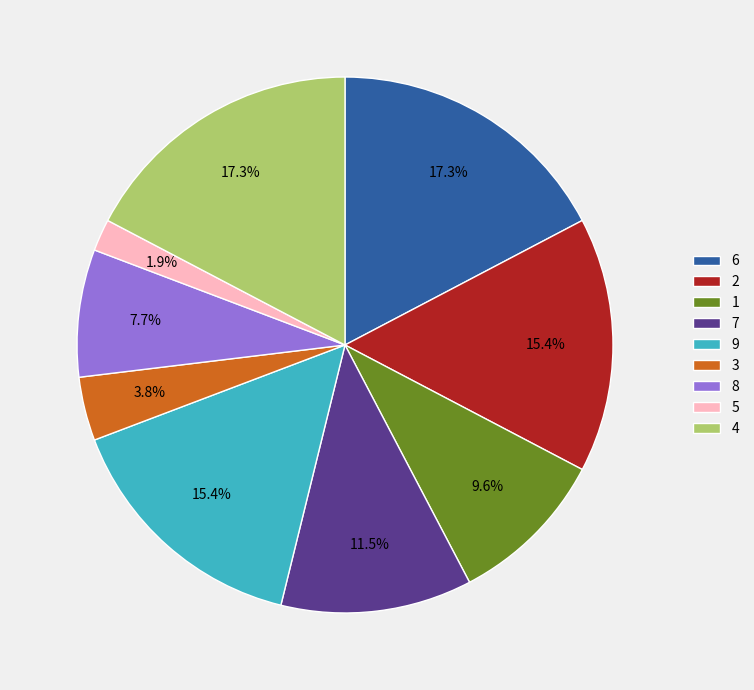

Which slice is the smallest?

5